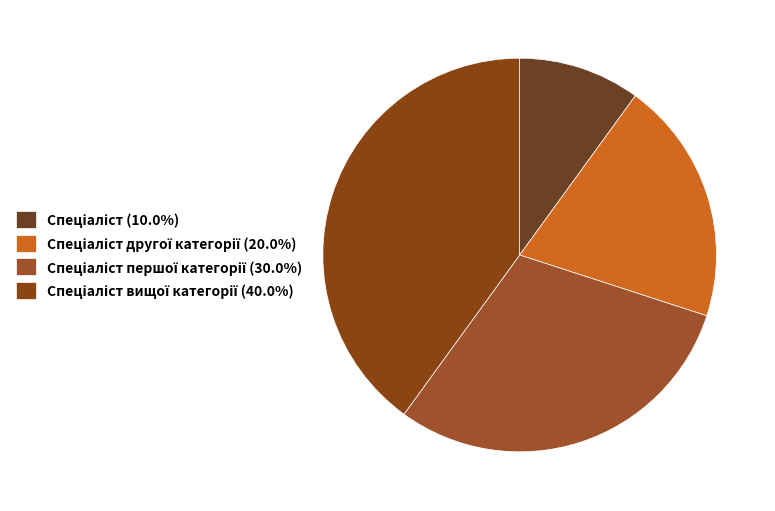

How many segments does this pie chart have?

4